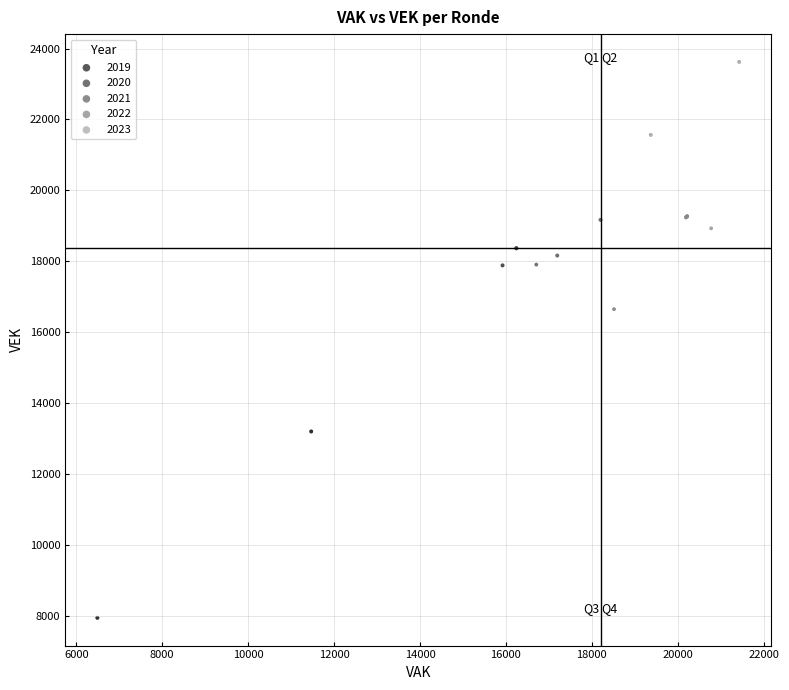

Which series contains the highest Y value?

2023